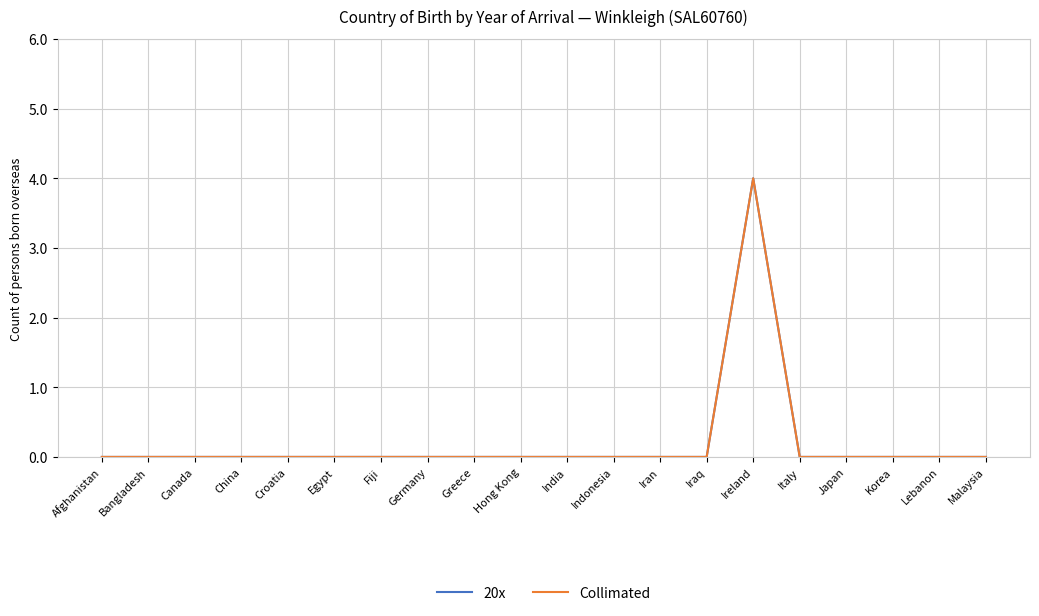

Does the chart have visible grid lines?

Yes